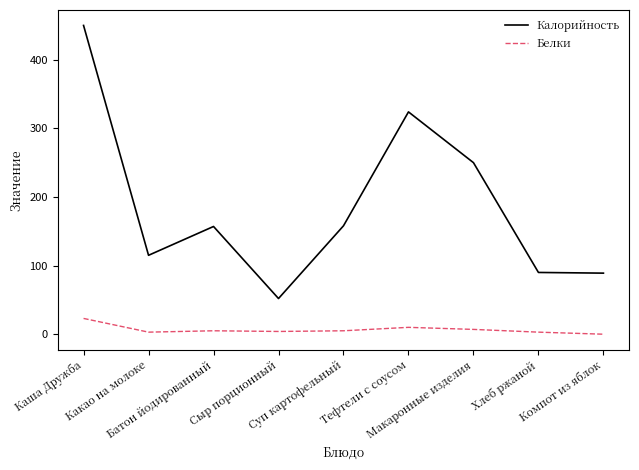

What is the maximum value shown in the chart?

450